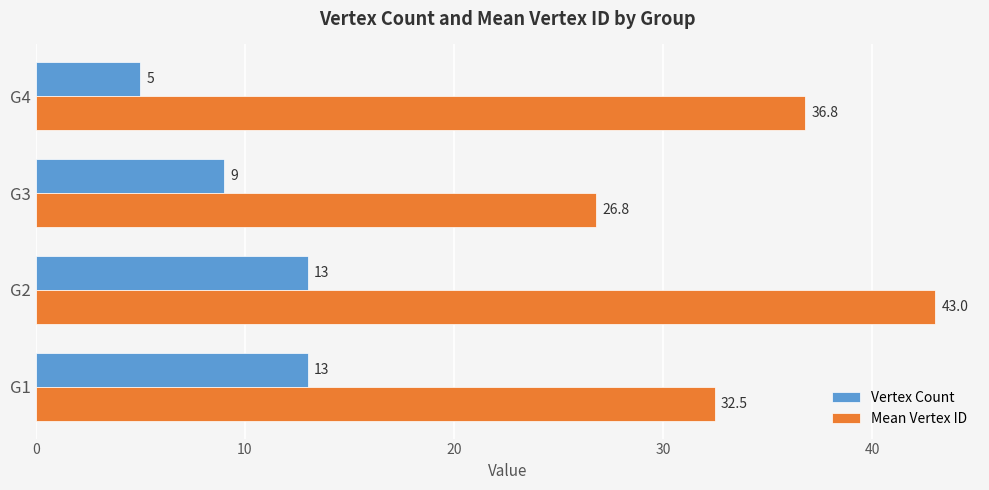

How many Vertex Count values are between 9 and 13?

3